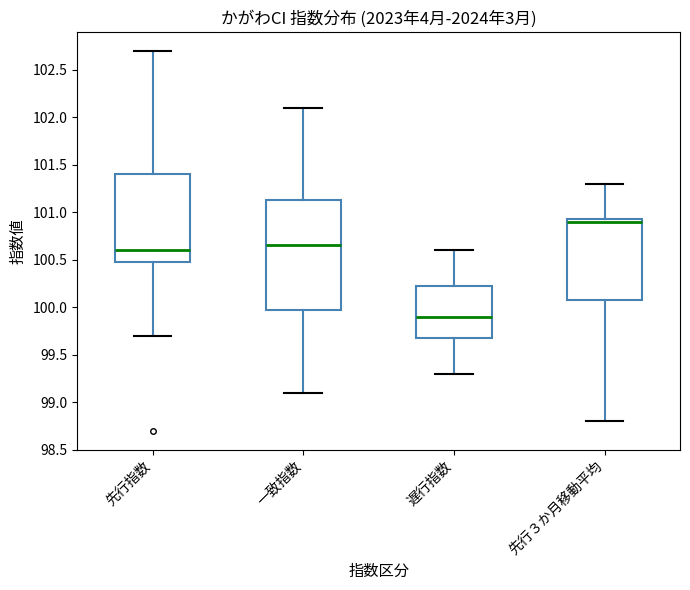

Which box's median line is the lowest?

遅行指数